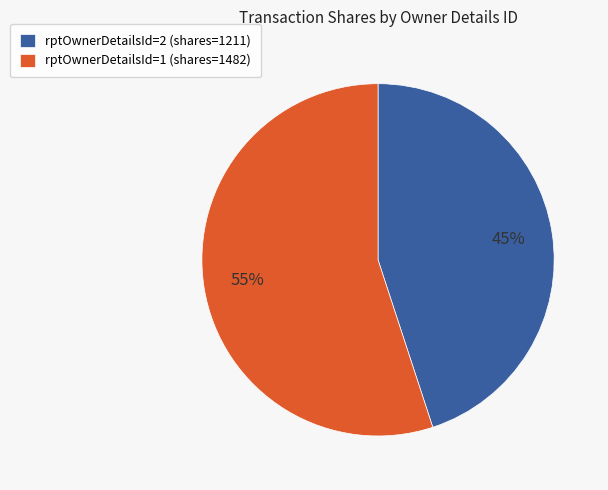

Which slice represents more than half of the pie?

rptOwnerDetailsId=1